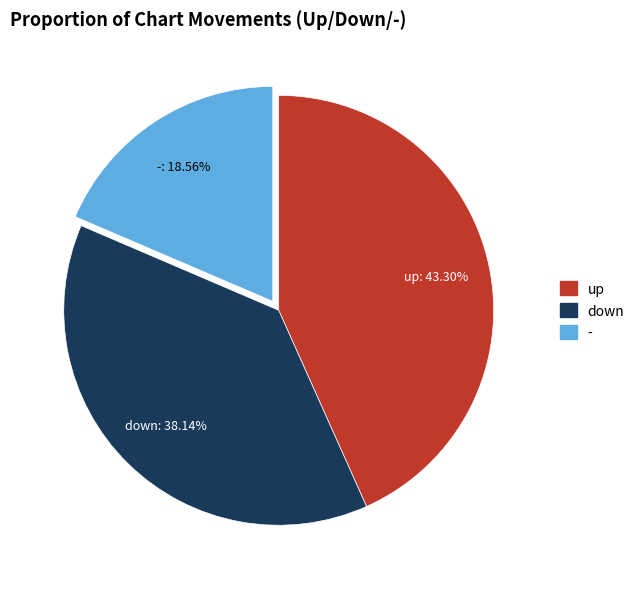

What is the largest slice in the pie chart?

up